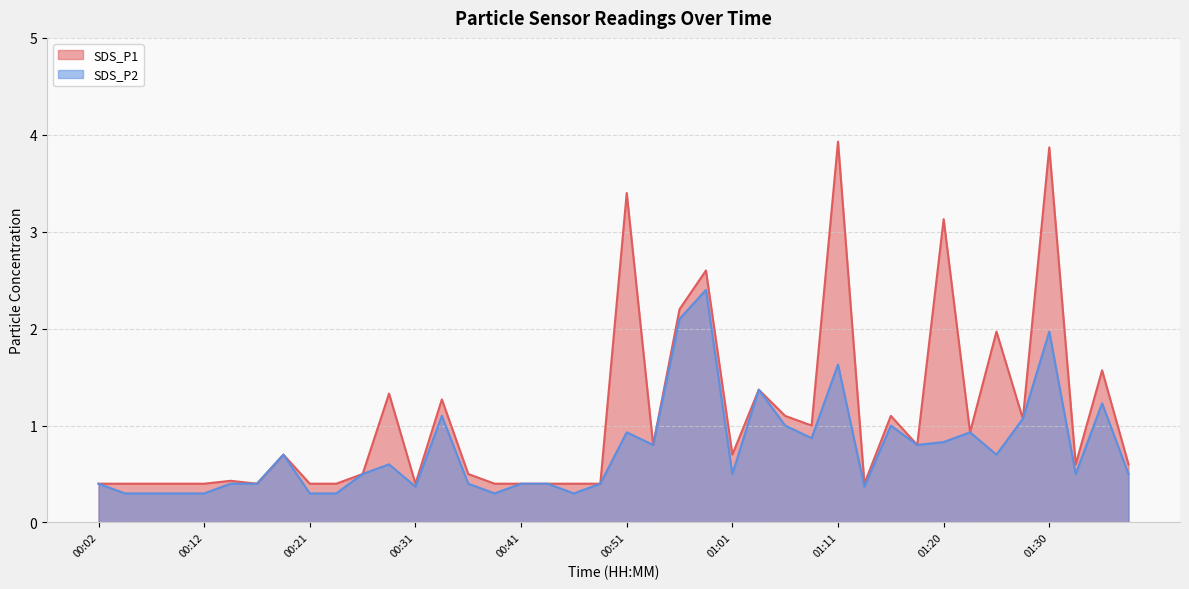

Between 00:41 and 01:01, which series saw the biggest shift?

SDS_P1